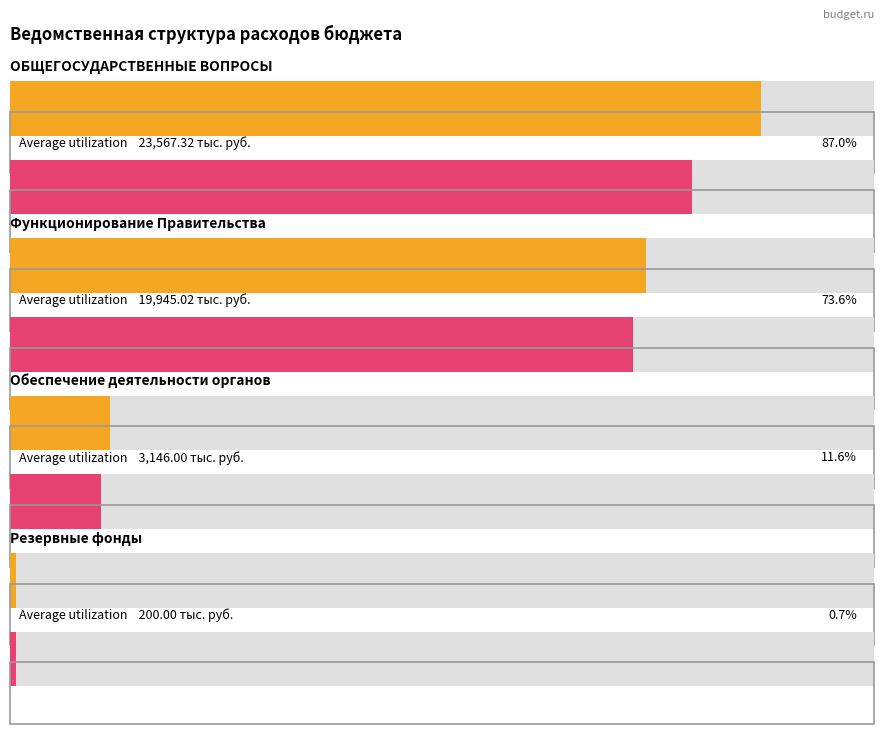

Is it true that ОБЩЕГОСУДАРСТВЕННЫЕ ВОПРОСЫ equals 21406.0 at Сумма (Р)?

True